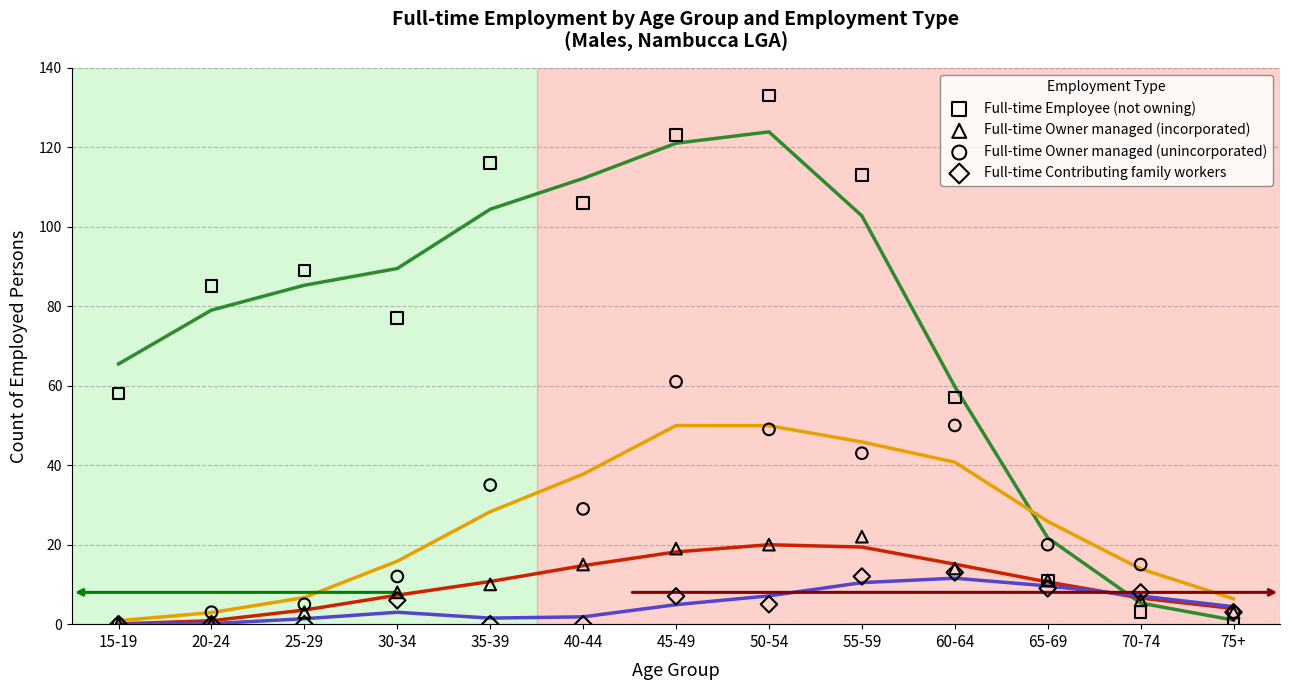

What are all the series names shown in the legend?

Full-time Employee (not owning), Full-time Owner managed (incorporated), Full-time Owner managed (unincorporated), Full-time Contributing family workers